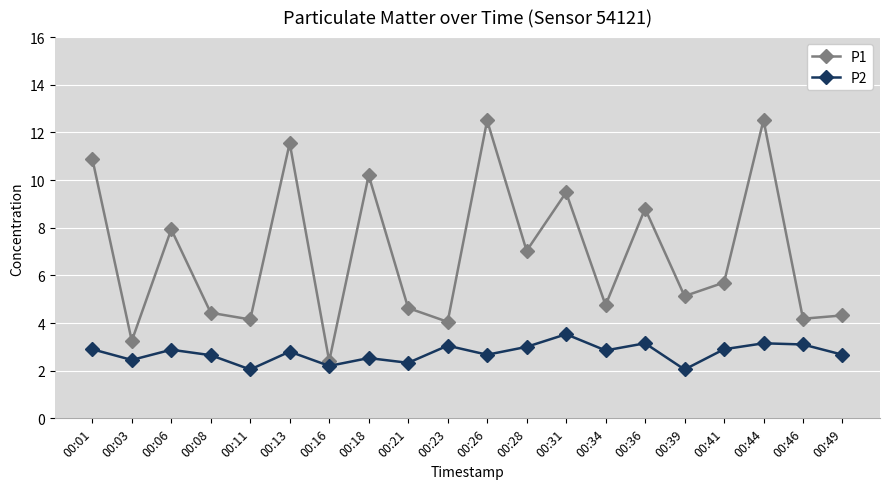

What is the maximum value for P2?

3.5